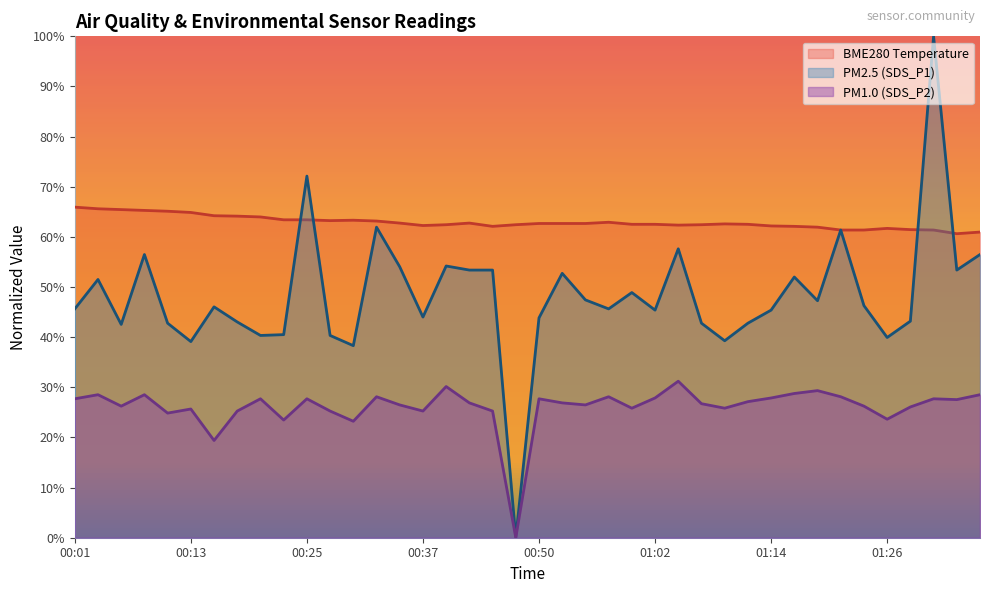

After their last crossing, which series has the higher values: BME280_temperature or SDS_P1?

BME280_temperature